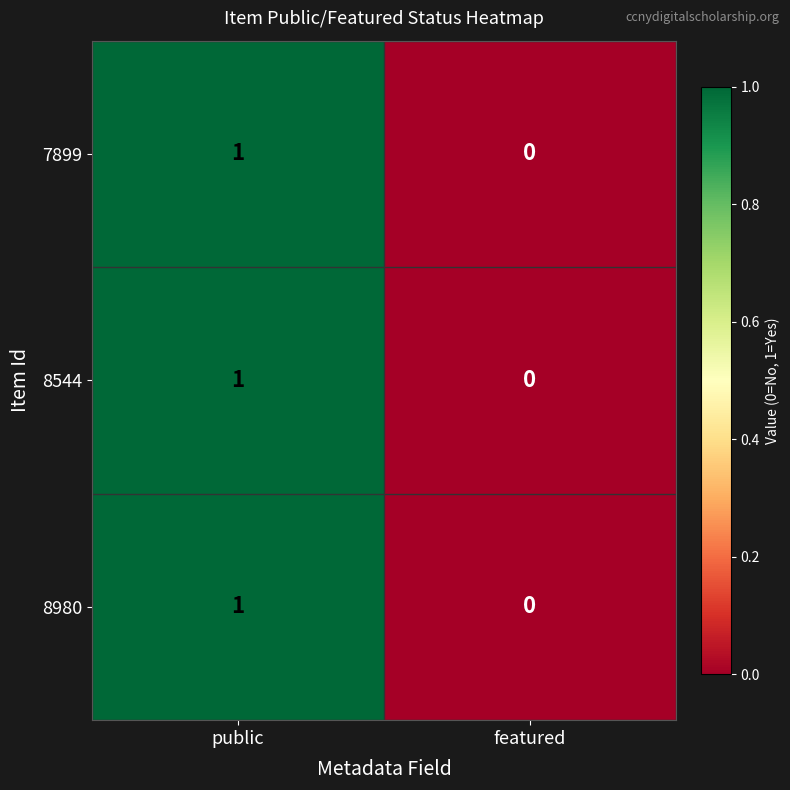

Count the number of data series in this chart.

3